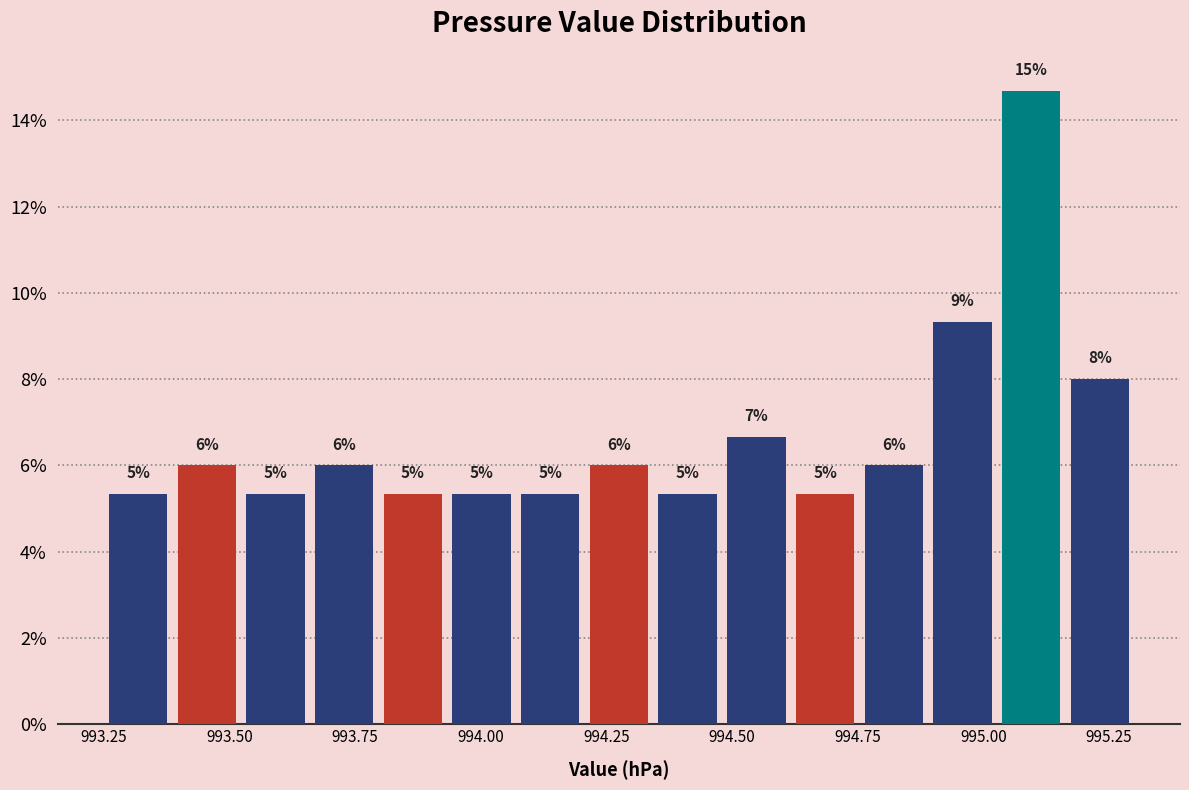

Around what value on the x-axis is the tallest bar? Give the approximate position of its centre, as read against the axis.

995.10